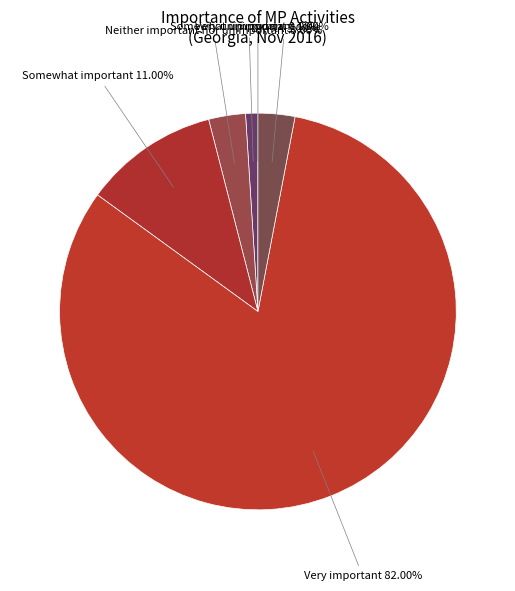

What is the ratio of the value at Somewhat important to the value at Neither important nor unimportant?

3.7